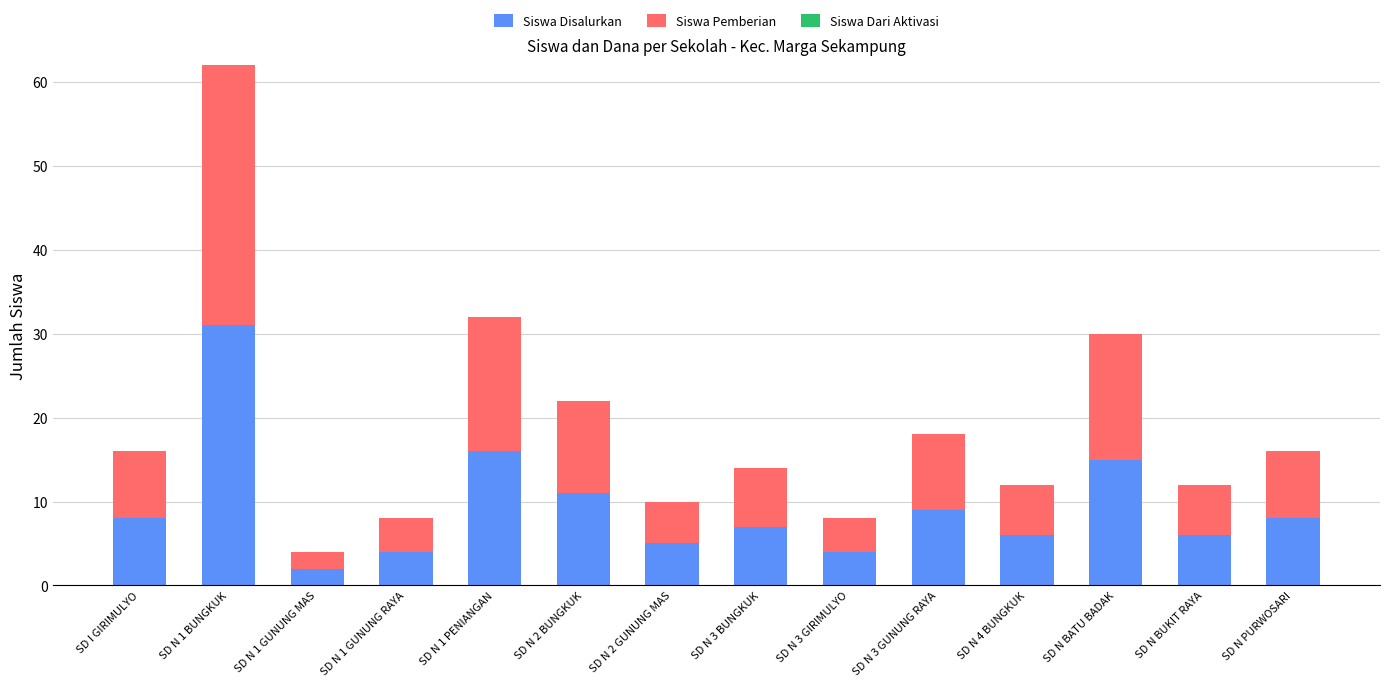

At which label does Siswa Disalurkan reach its peak?

SD N 1 BUNGKUK